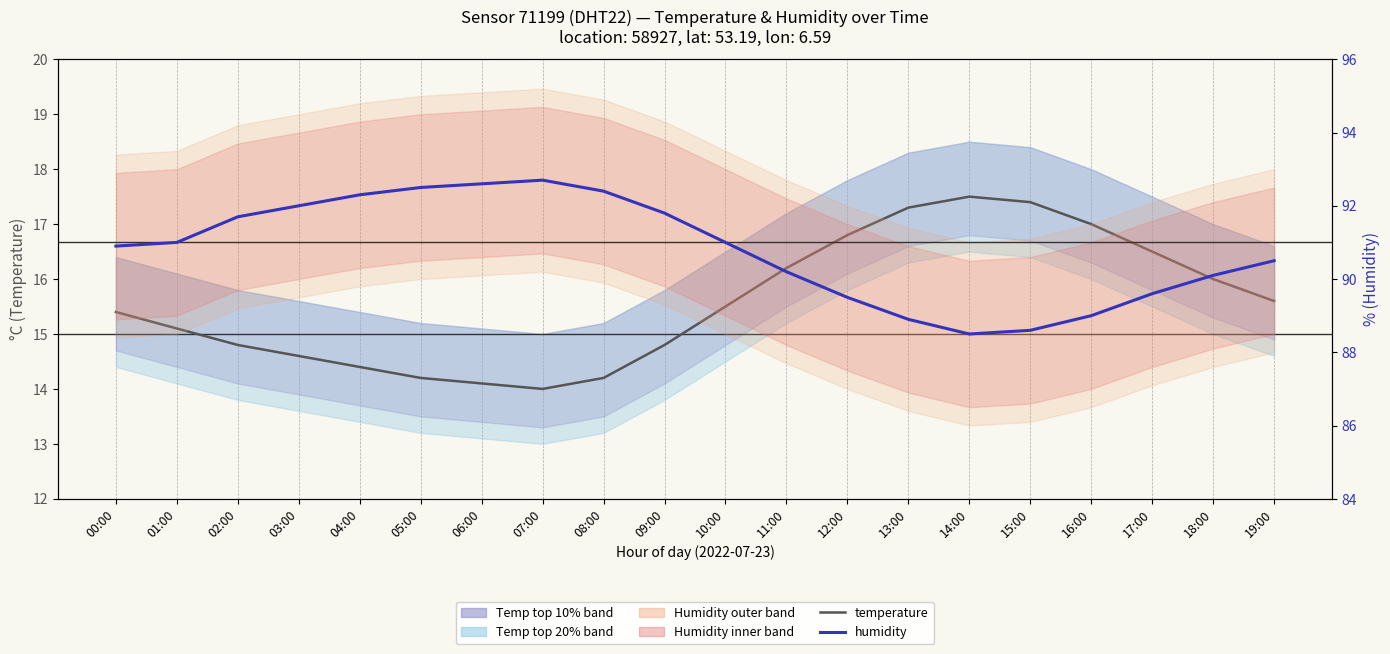

Which category has the highest value across all series?

07:00